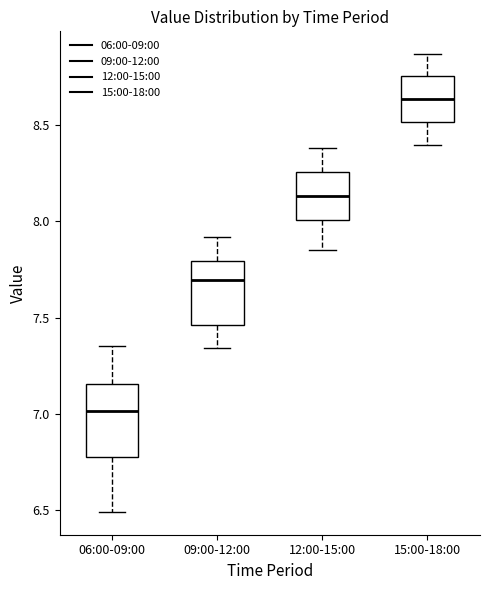

Reading left to right, read every box against the y-axis: the position of its median line, the range the box covers, and the ends of its whiskers. The values are not printed on the chart, so give them approximately, as read against the axis.

06:00-09:00: median 7.00, box 6.80 to 7.15, whiskers 6.50 to 7.35
09:00-12:00: median 7.70, box 7.45 to 7.80, whiskers 7.35 to 7.90
12:00-15:00: median 8.15, box 8.00 to 8.25, whiskers 7.85 to 8.40
15:00-18:00: median 8.65, box 8.50 to 8.75, whiskers 8.40 to 8.85